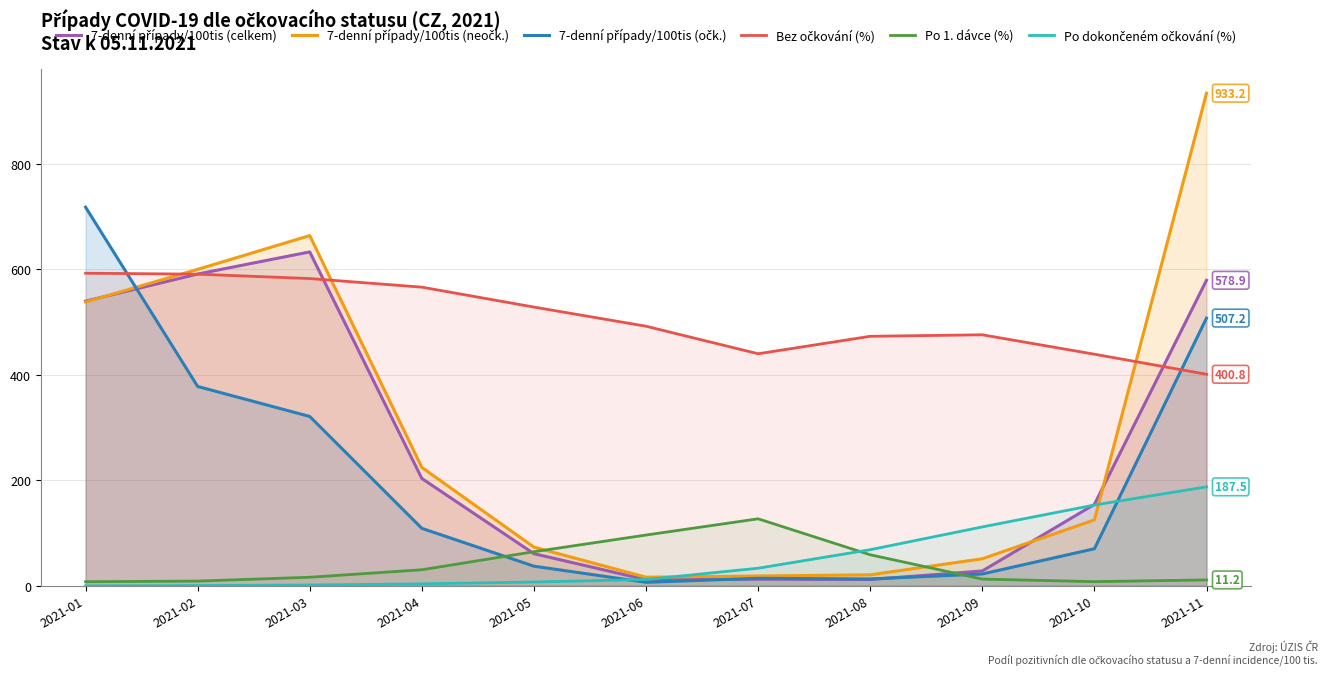

How many data points in Po dokončeném očkování (%) are above 11?

6